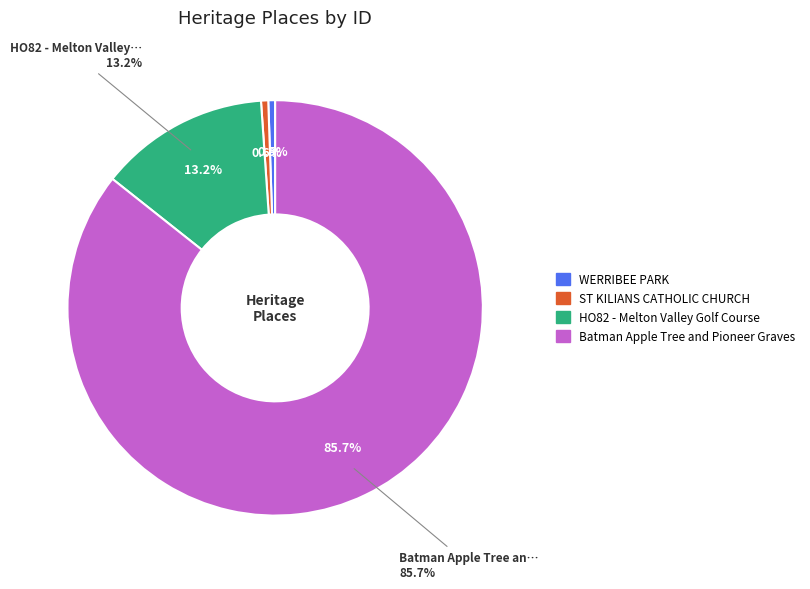

To the nearest percent, what portion does ST KILIANS CATHOLIC CHURCH represent?

1%